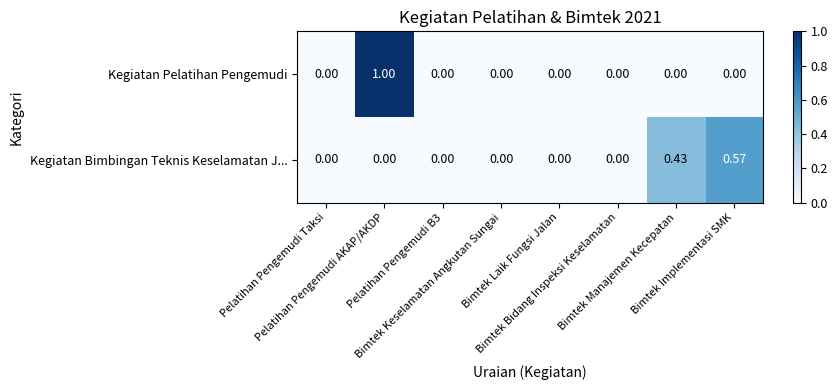

Rank the series by their maximum value, from lowest to highest.

Kegiatan Bimbingan Teknis Keselamatan J..., Kegiatan Pelatihan Pengemudi